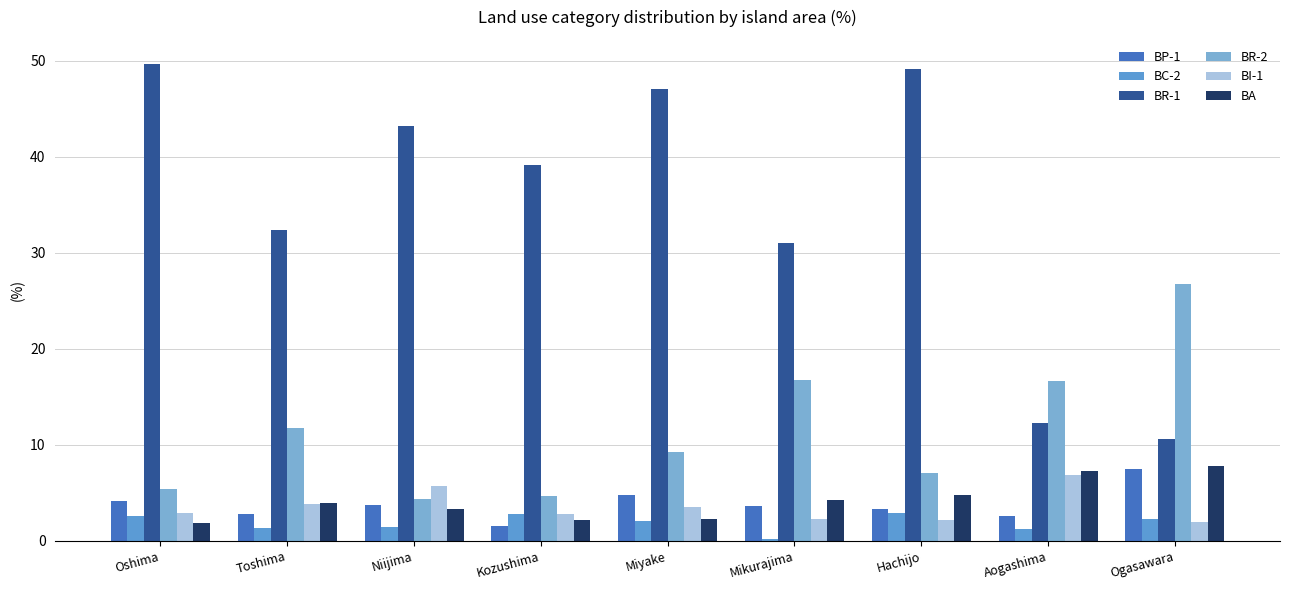

Rank the categories by BR-2 value from highest to lowest.

Ogasawara, Mikurajima, Aogashima, Toshima, Miyake, Hachijo, Oshima, Kozushima, Niijima